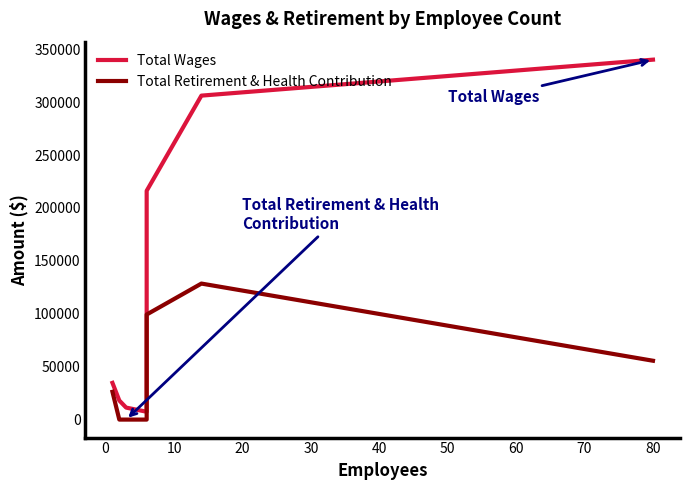

How many lines are shown in the chart?

2